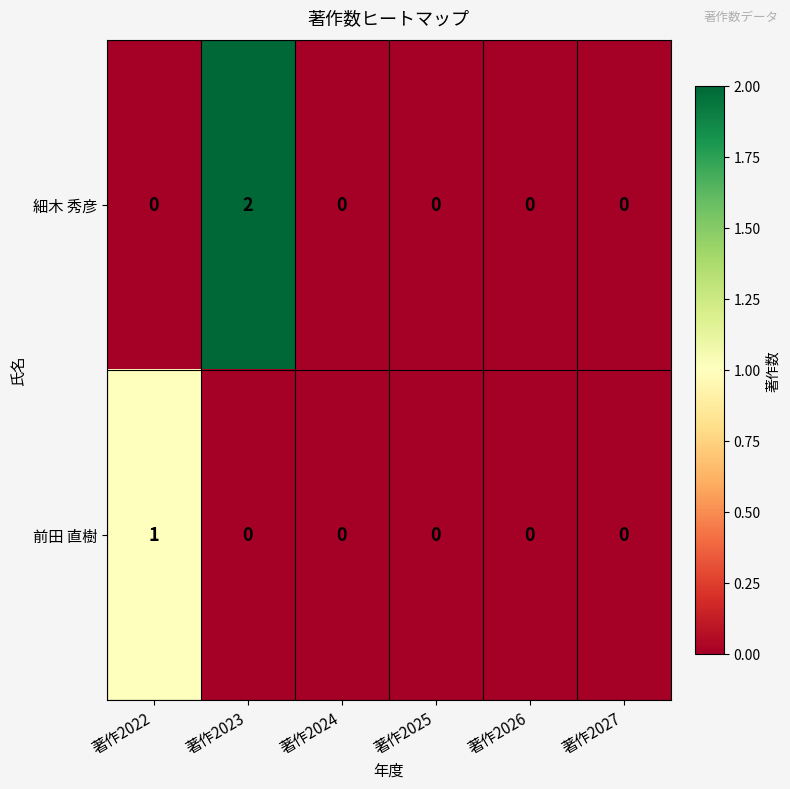

Rank the series by their average value, from highest to lowest.

細木 秀彦, 前田 直樹